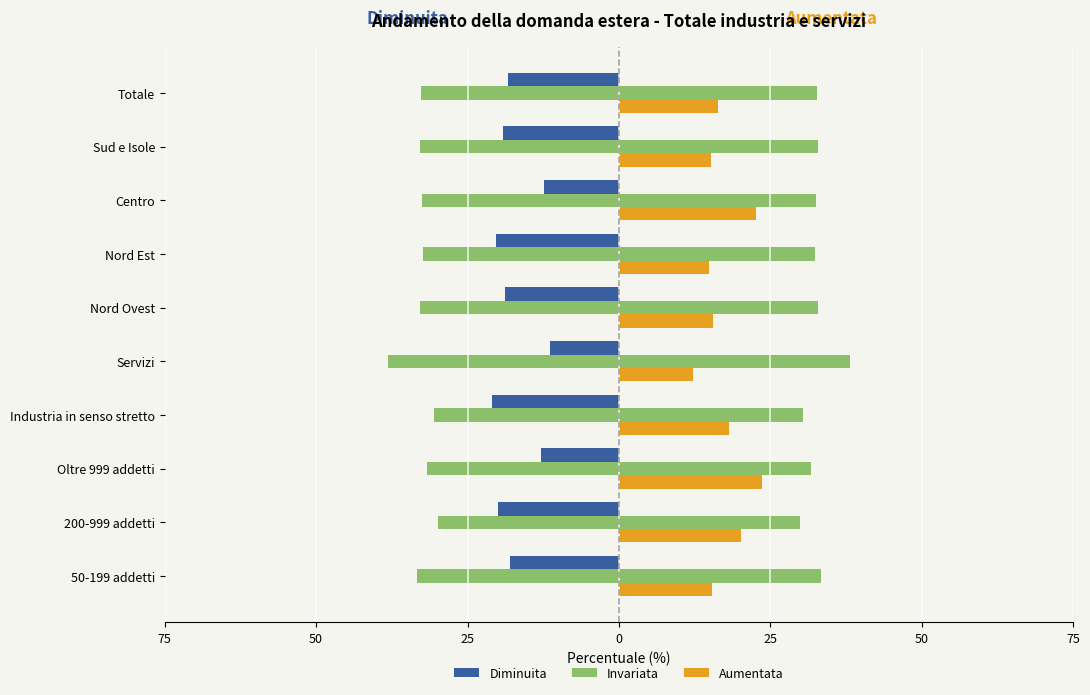

How many values in the Invariata series are below -32?

7